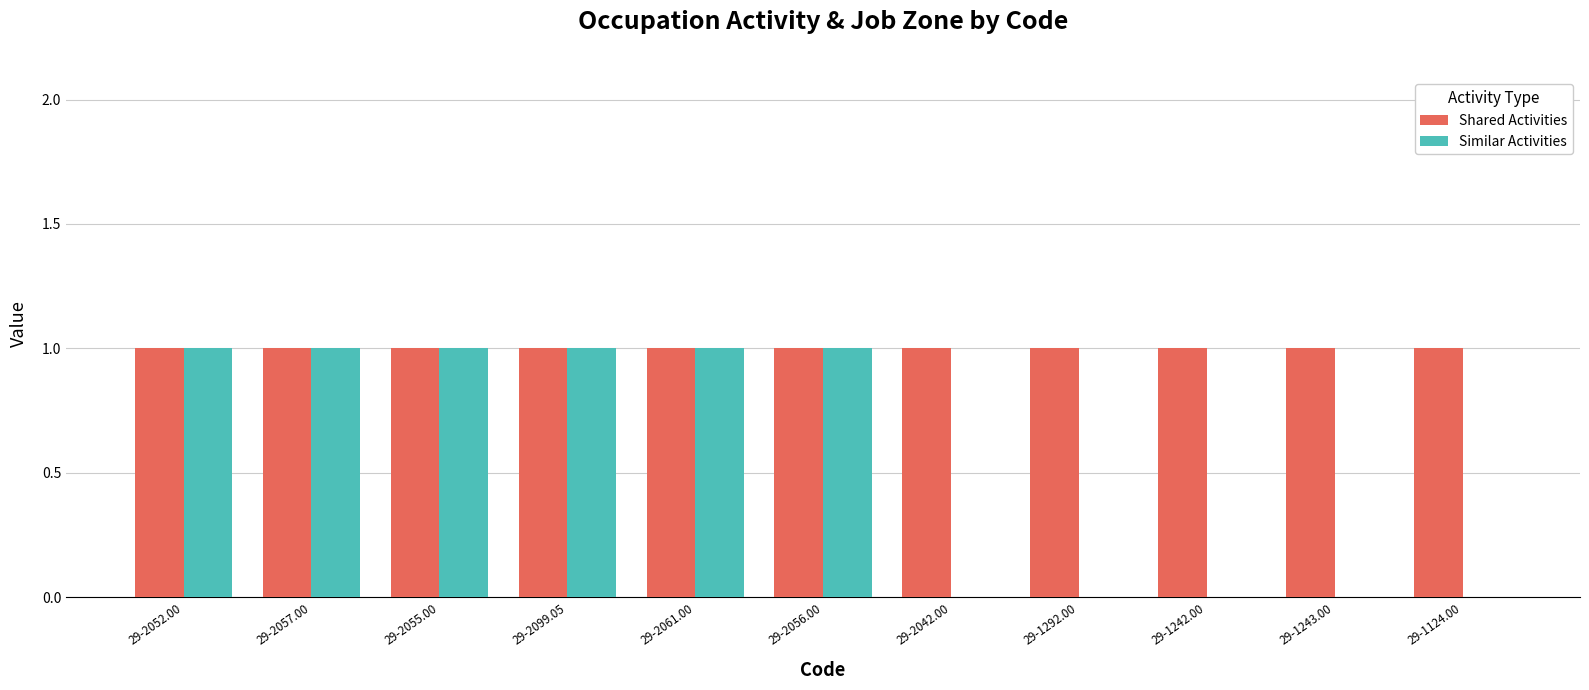

How many categories are shown in the chart?

11